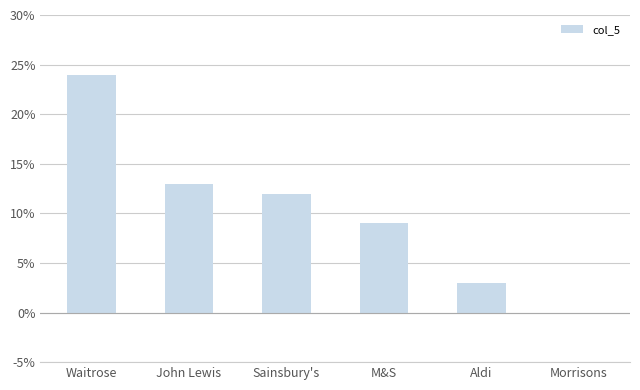

What value does the data have at Sainsbury's, to the nearest 5?

10